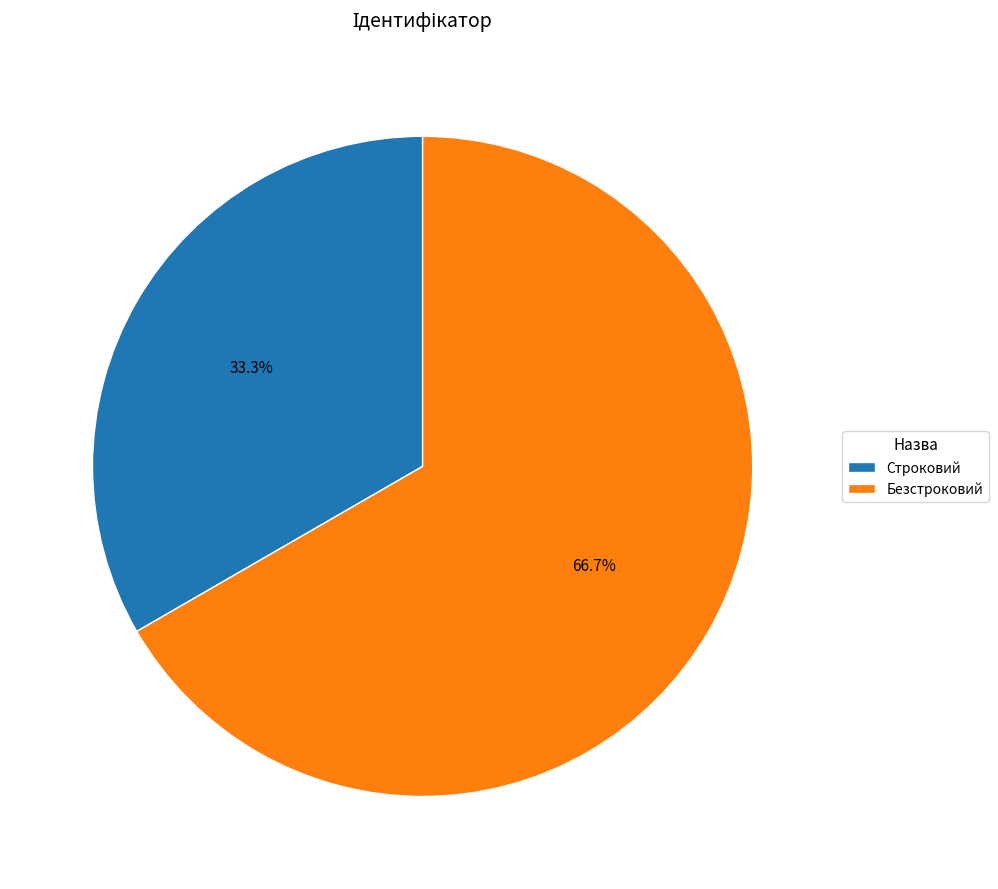

Approximately how many times larger is the value at Безстроковий compared to Строковий?

2.0